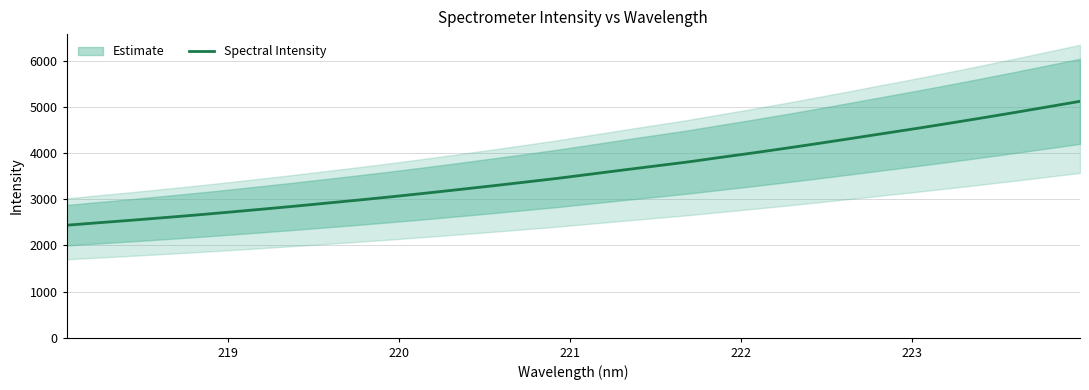

What is the maximum value for Spectral Intensity?

5126.0